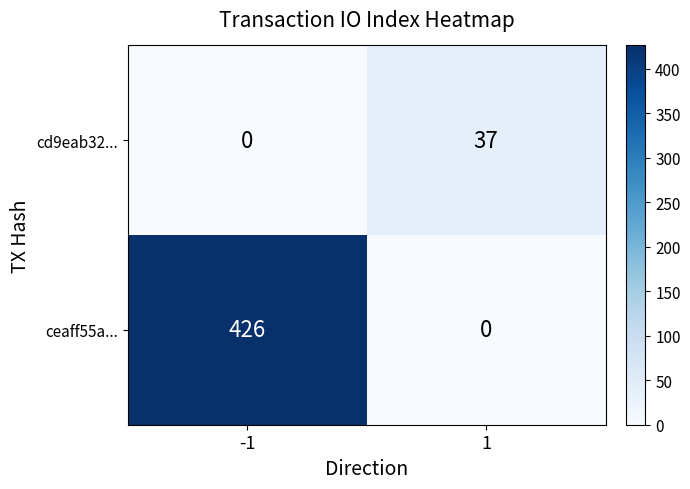

What is the spread (max minus min) of values at 1?

37